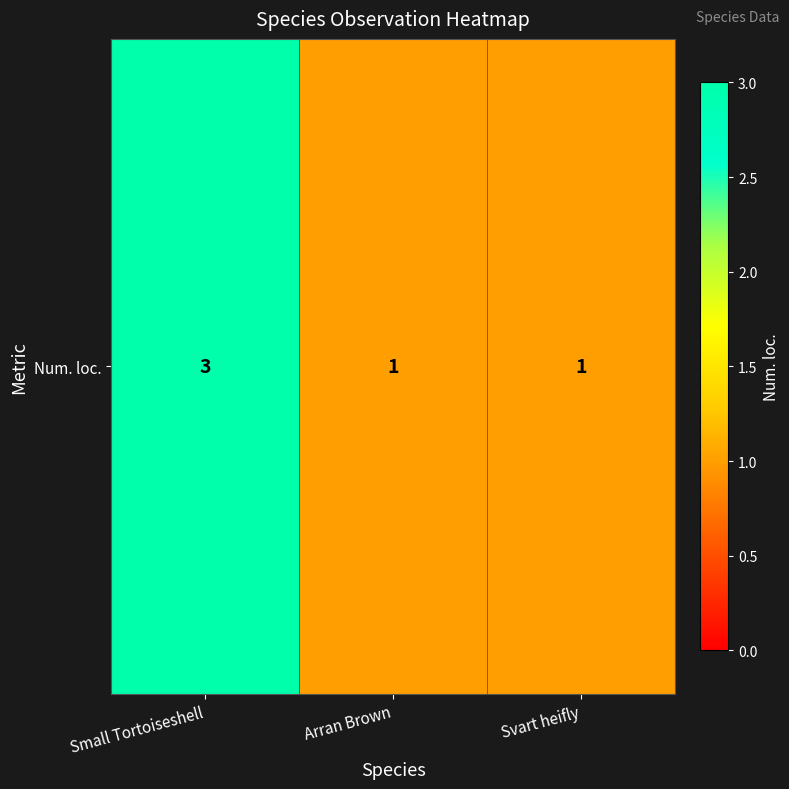

What is the difference between the values at Arran Brown and Small Tortoiseshell?

2